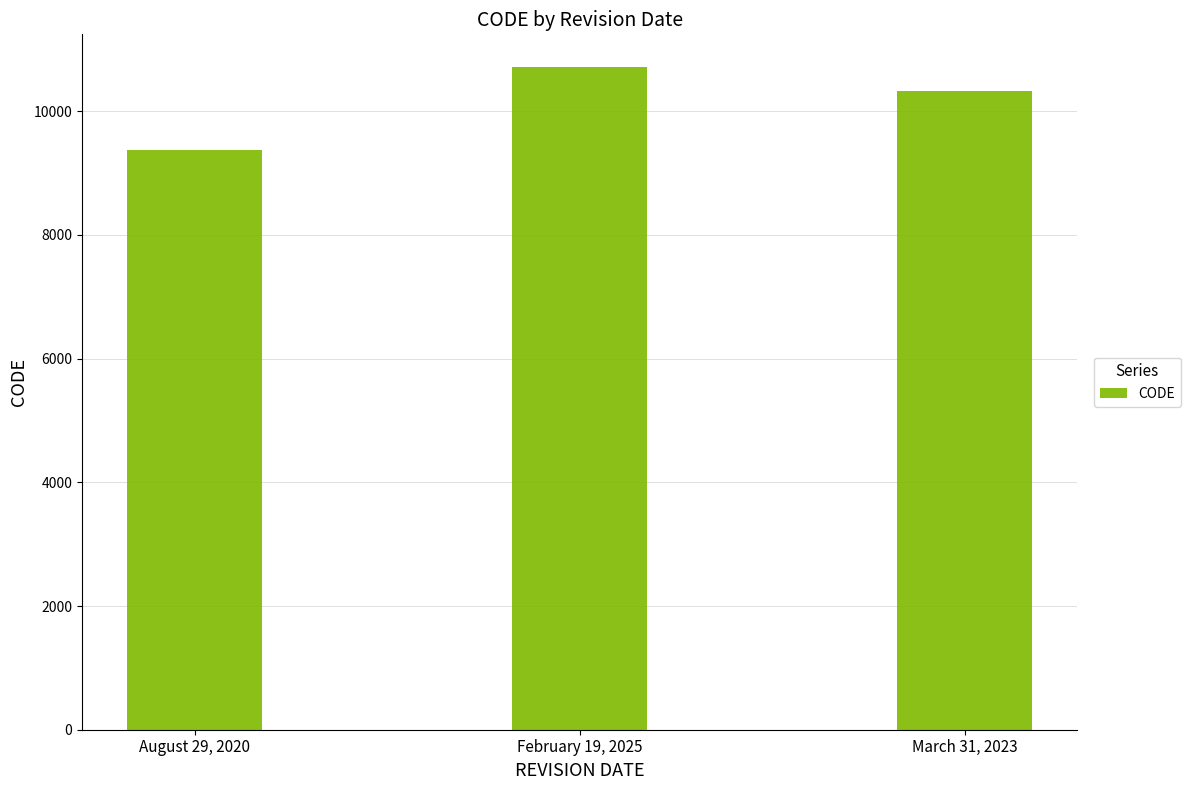

Approximately how many times larger is the value at March 31, 2023 compared to August 29, 2020?

1.1